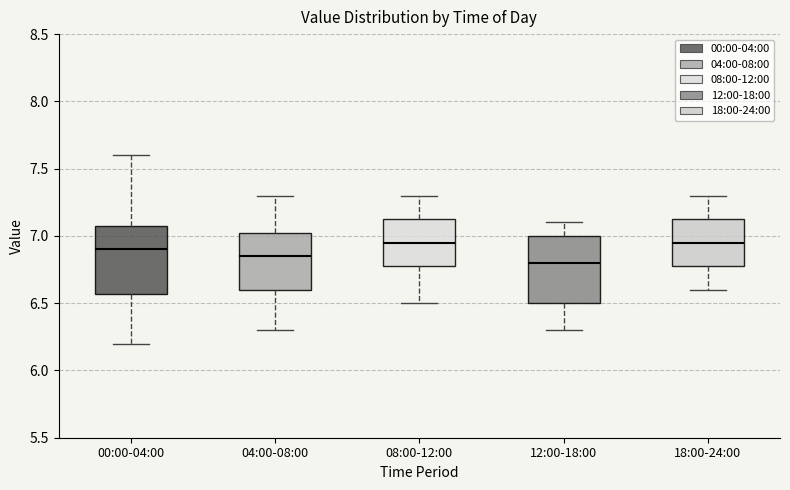

Reading left to right, transcribe this box plot: for each box, give where its median line is, the range the box spans, and where its two whiskers end, as read against the y-axis. The values are not printed on the chart, so give them approximately, as read against the axis.

00:00-04:00: median 6.90, box 6.55 to 7.05, whiskers 6.20 to 7.60
04:00-08:00: median 6.85, box 6.60 to 7.05, whiskers 6.30 to 7.30
08:00-12:00: median 6.95, box 6.80 to 7.15, whiskers 6.50 to 7.30
12:00-18:00: median 6.80, box 6.50 to 7.00, whiskers 6.30 to 7.10
18:00-24:00: median 6.95, box 6.80 to 7.15, whiskers 6.60 to 7.30